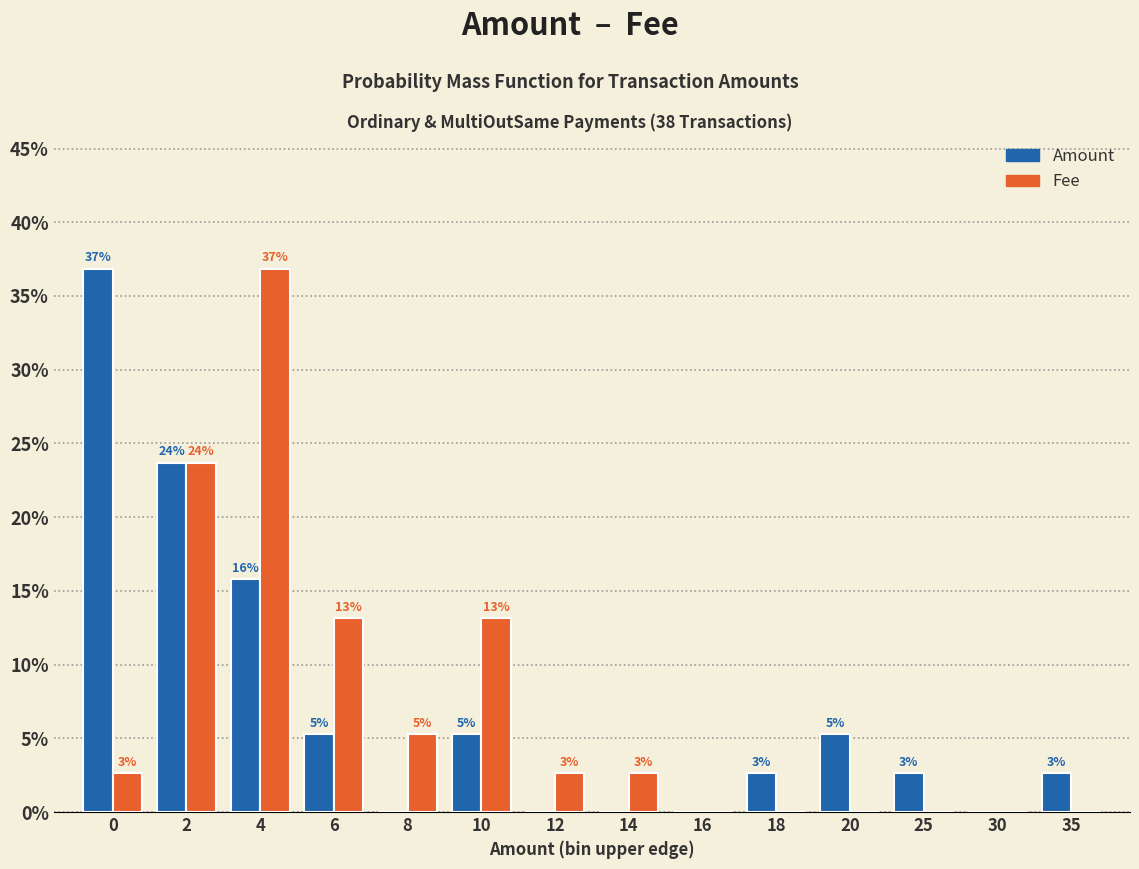

What are all the series names shown in the legend?

Amount, Fee